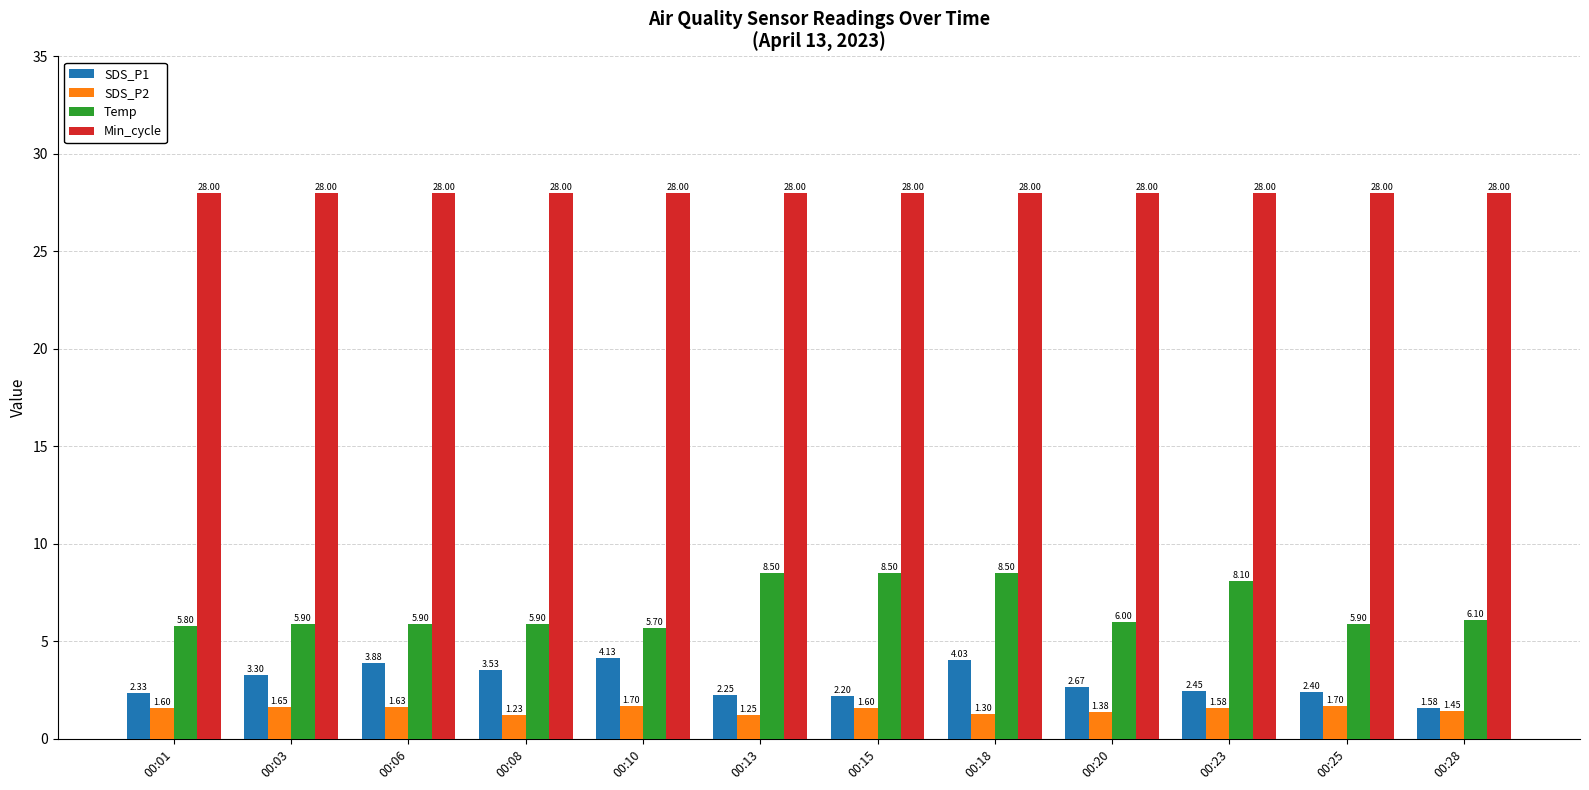

How many groups of bars are there?

12